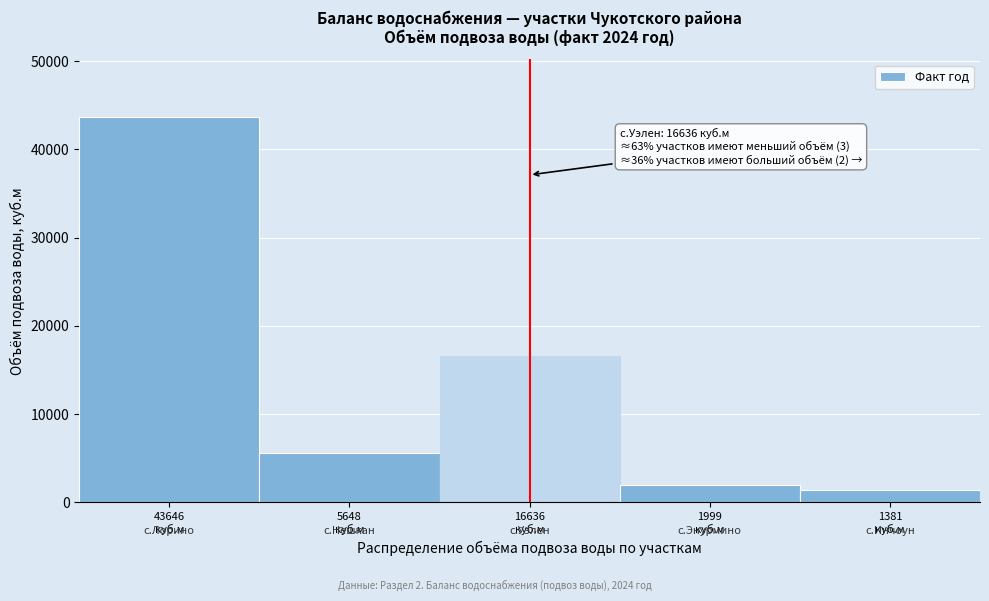

Reading left to right, list all the values displayed in this chart.

43646.0	5648.1	16636.1	1999.2	1381.2